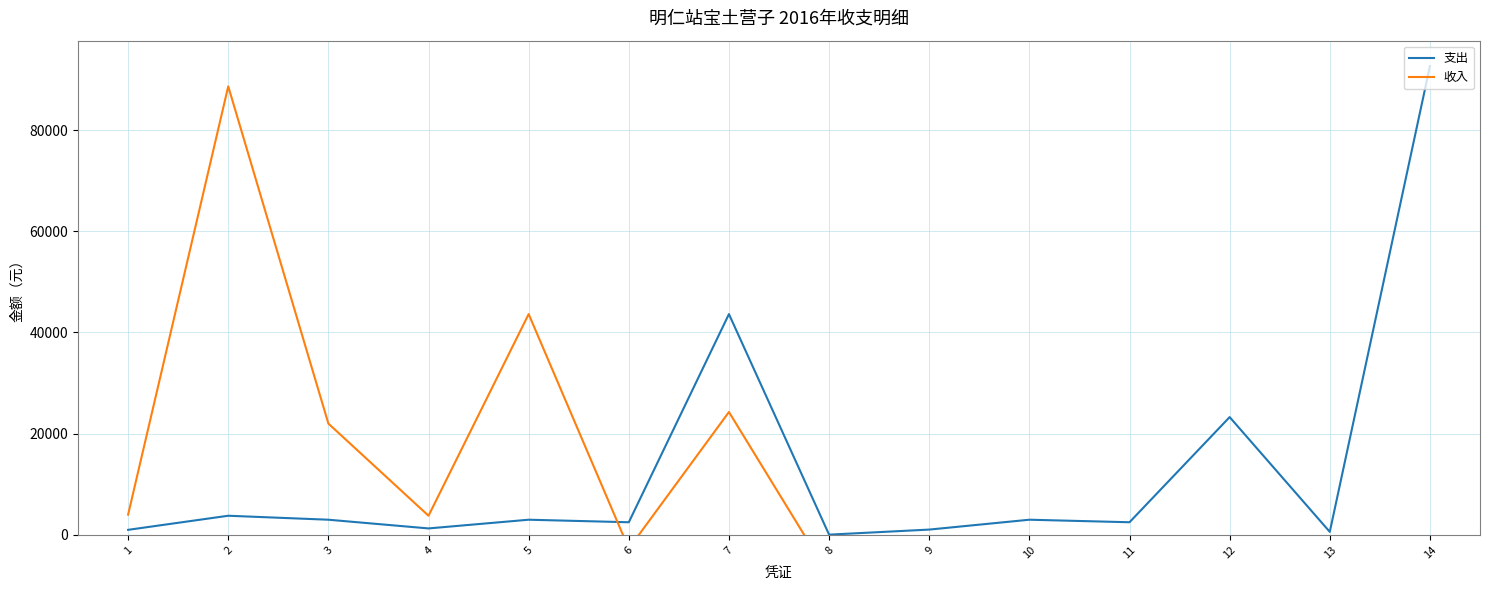

Which has a higher value, 11 or 5?

5